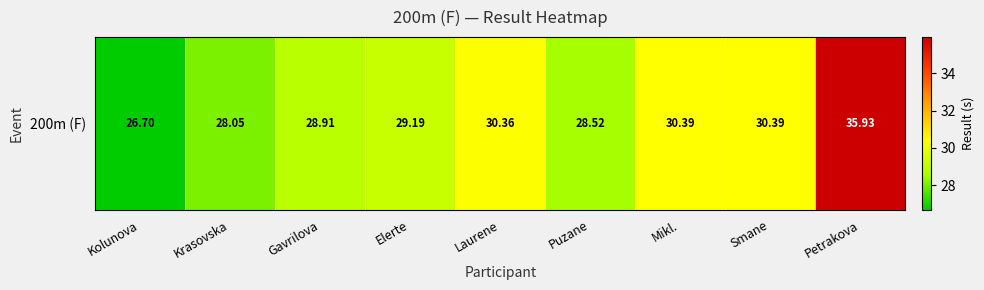

List the labels in order of value, largest first.

Petrakova, Mikl., Smane, Laurene, Elerte, Gavrilova, Puzane, Krasovska, Kolunova